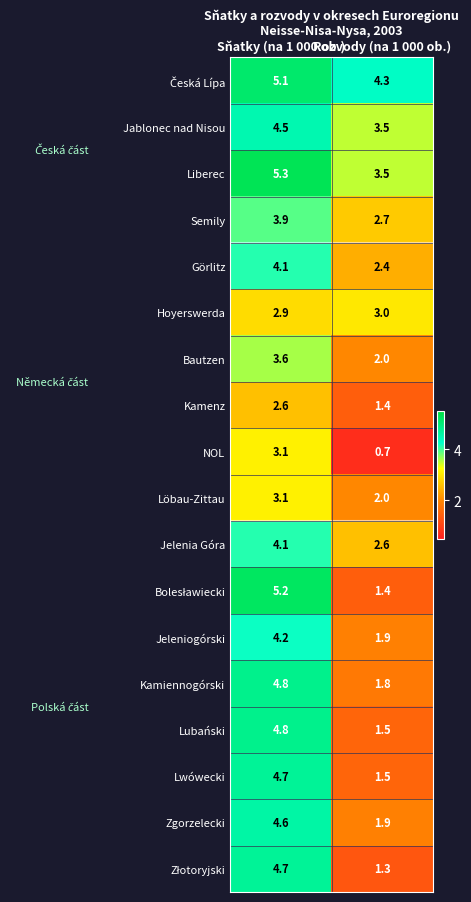

At how many categories does at least one series exceed 3?

2